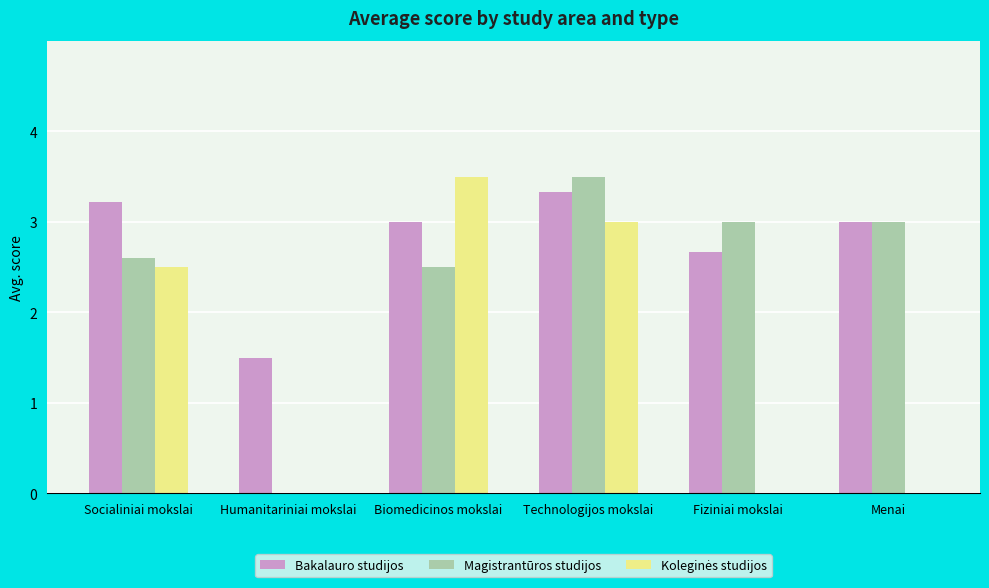

At which label is Bakalauro studijos closest to 2?

Humanitariniai mokslai